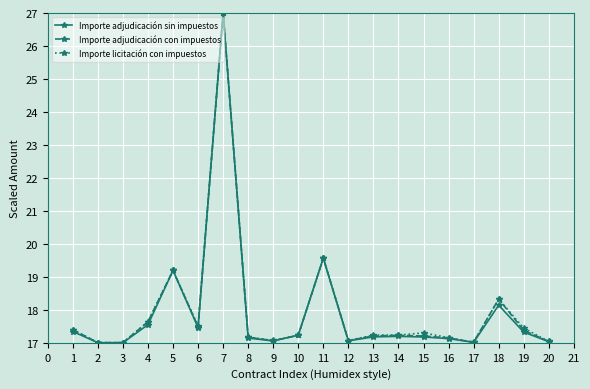

Which series changed the most between 6 and 20?

Importe licitación con impuestos